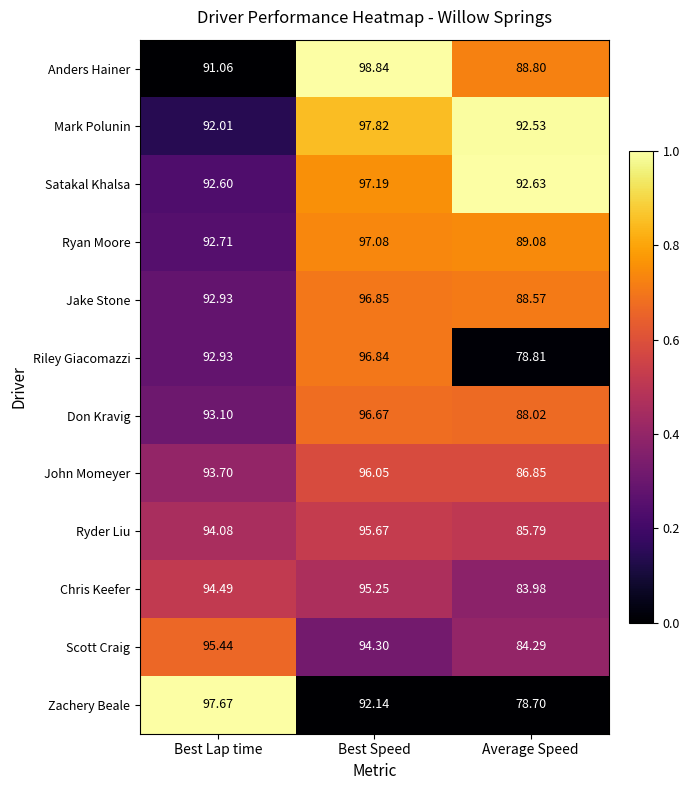

How many series are shown in this chart?

12